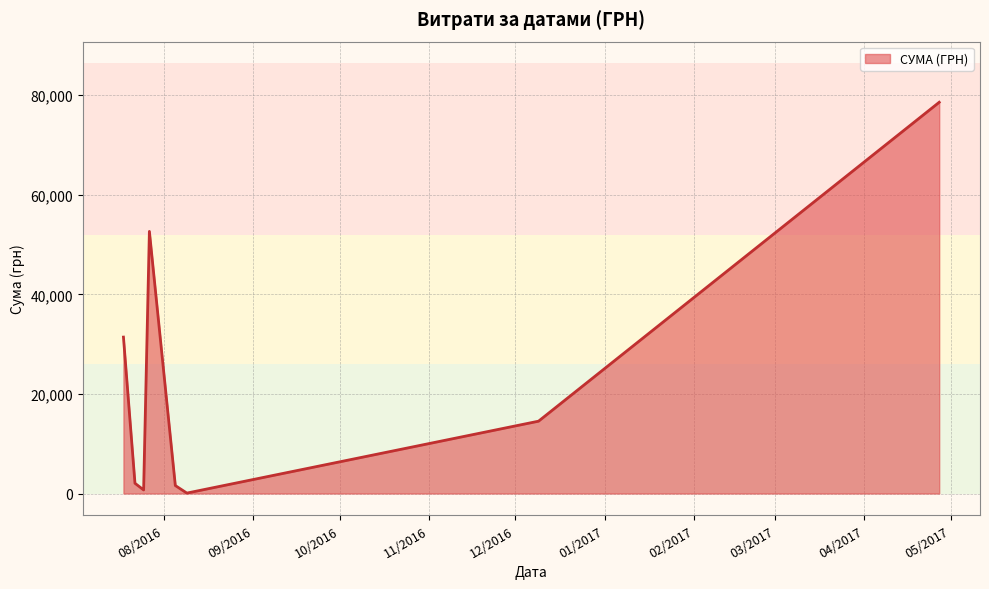

What is the maximum value shown in the chart?

78600.0